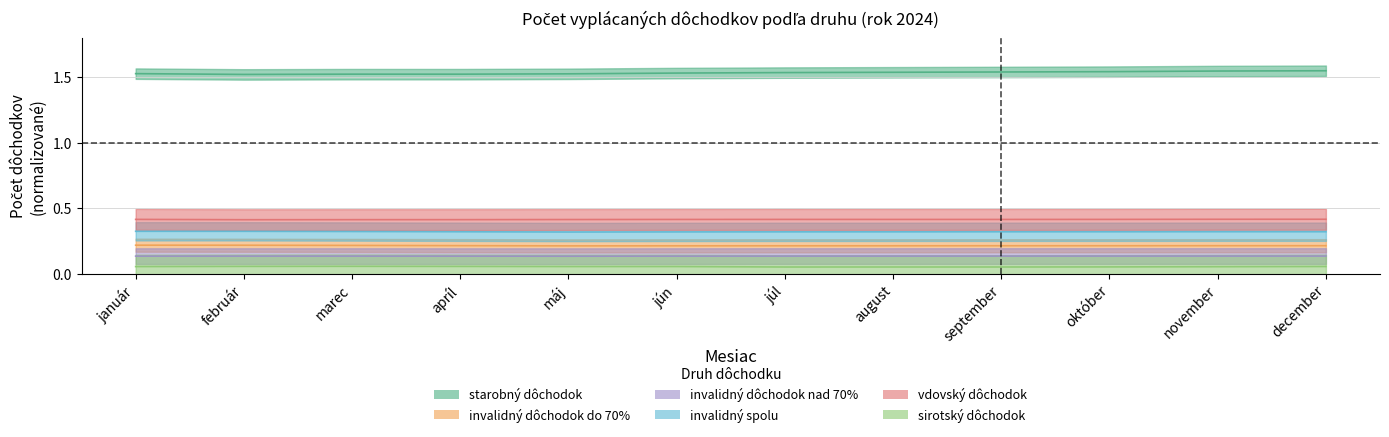

In sirotský dôchodok, how many points are higher than both neighbors (excluding endpoints)?

3